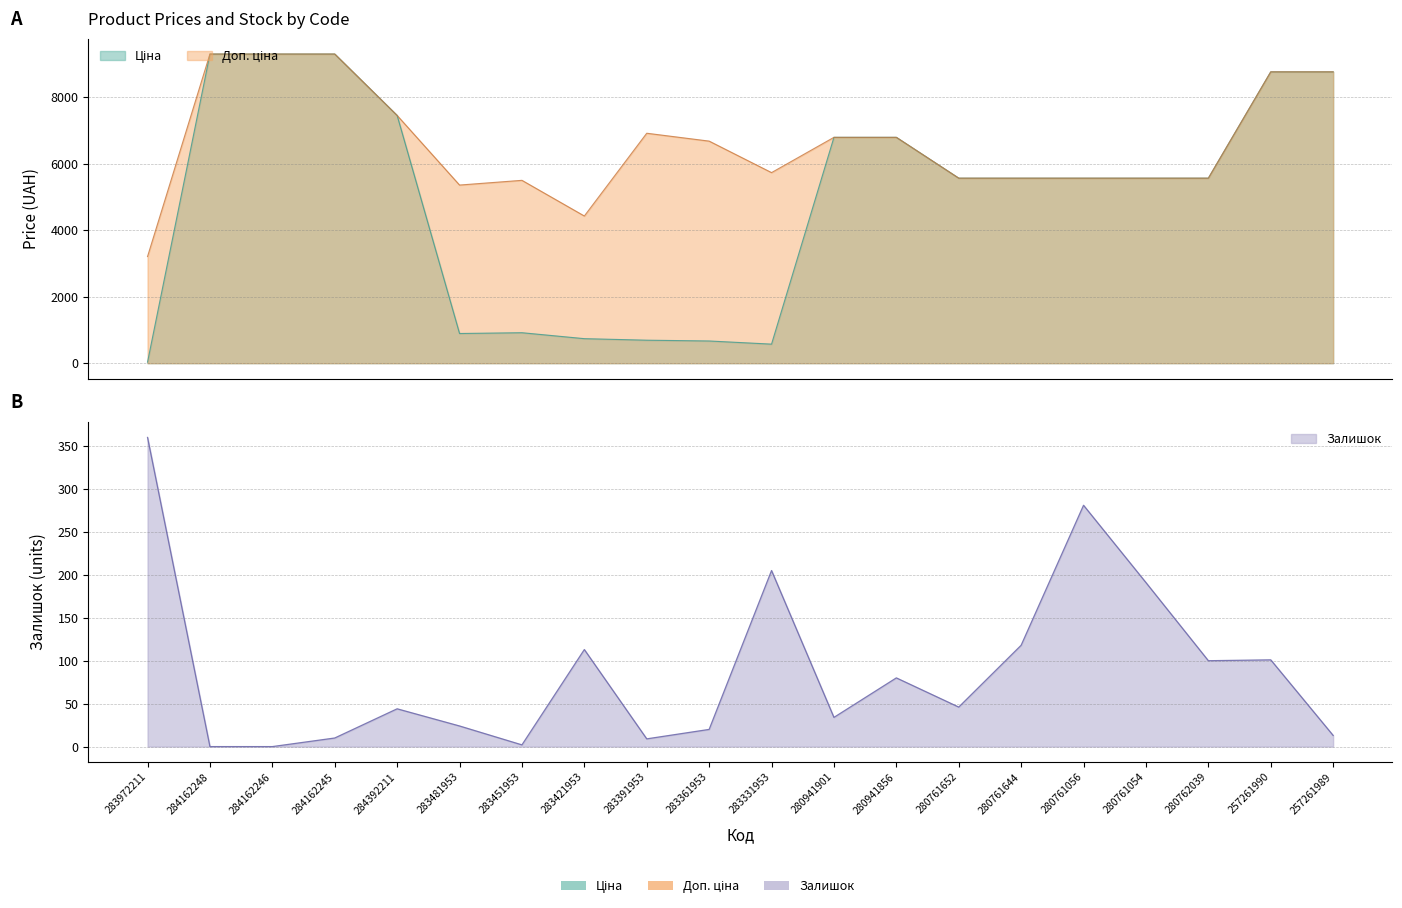

List the labels in order of Доп. ціна value, largest first.

284162248, 284162246, 284162245, 257261990, 257261989, 284392211, 283391953, 280941901, 280941856, 283361953, 283331953, 280761652, 280761644, 280761056, 280761054, 280762039, 283451953, 283481953, 283421953, 283972211